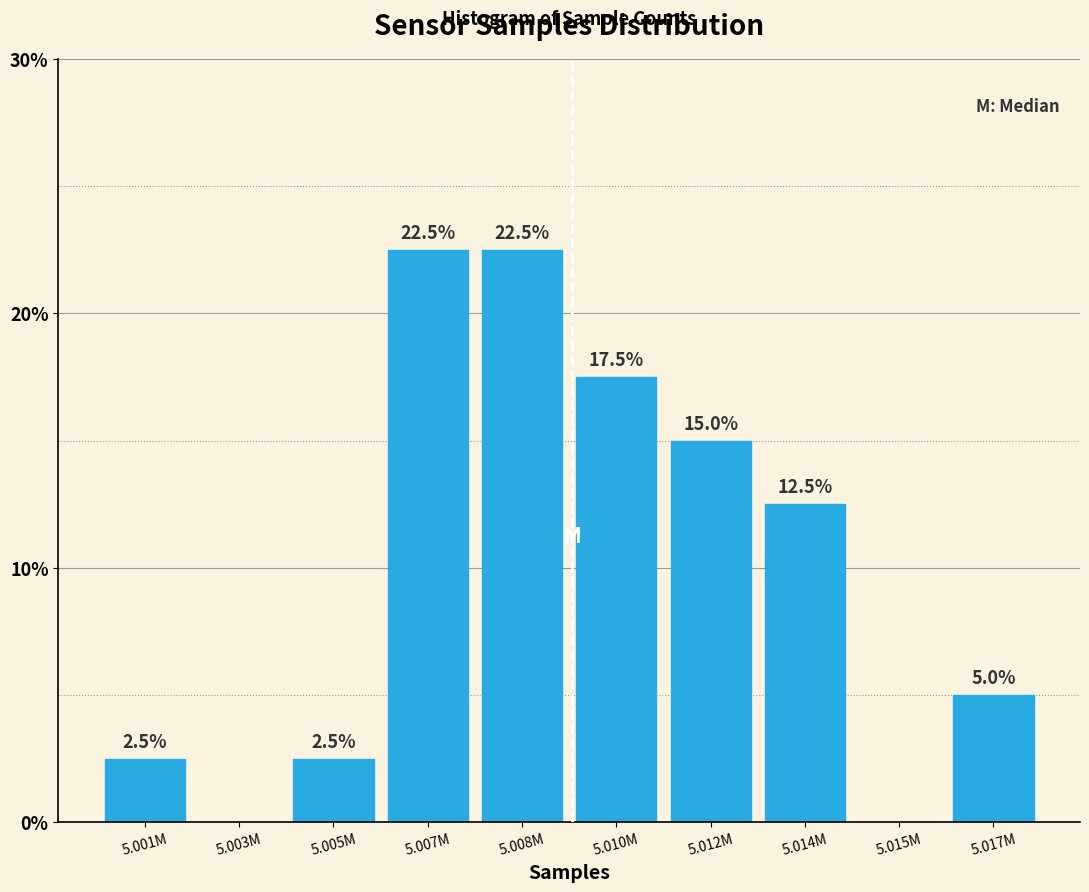

Reading left to right, extract all data points from this chart.

5.001M=2.5	5.003M=0.0	5.005M=2.5	5.007M=22.5	5.008M=22.5	5.010M=17.5	5.012M=15.0	5.014M=12.5	5.015M=0.0	5.017M=5.0